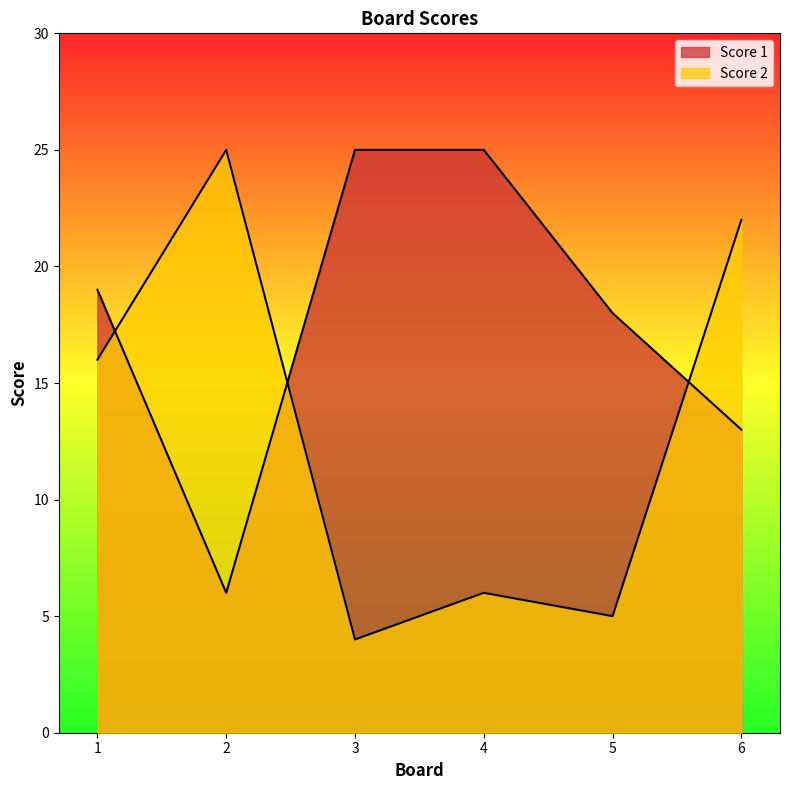

Reading right to left, extract all data points from this chart.

Score 2: 22	5	6	4	25	16
Score 1: 13	18	25	25	6	19